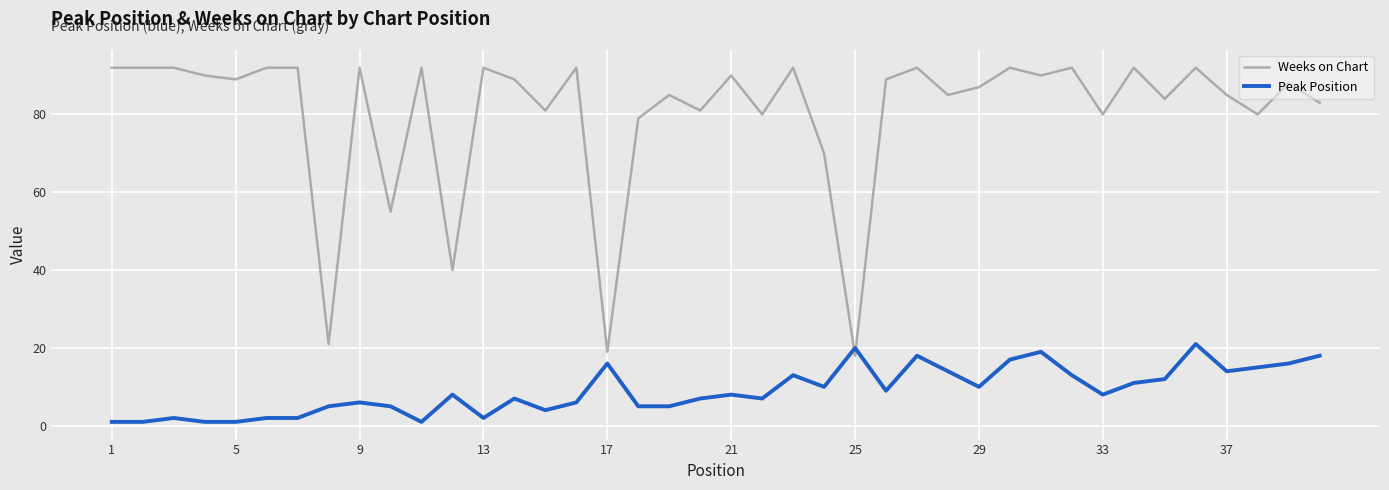

How many times do Weeks on Chart and Peak Position cross each other?

2